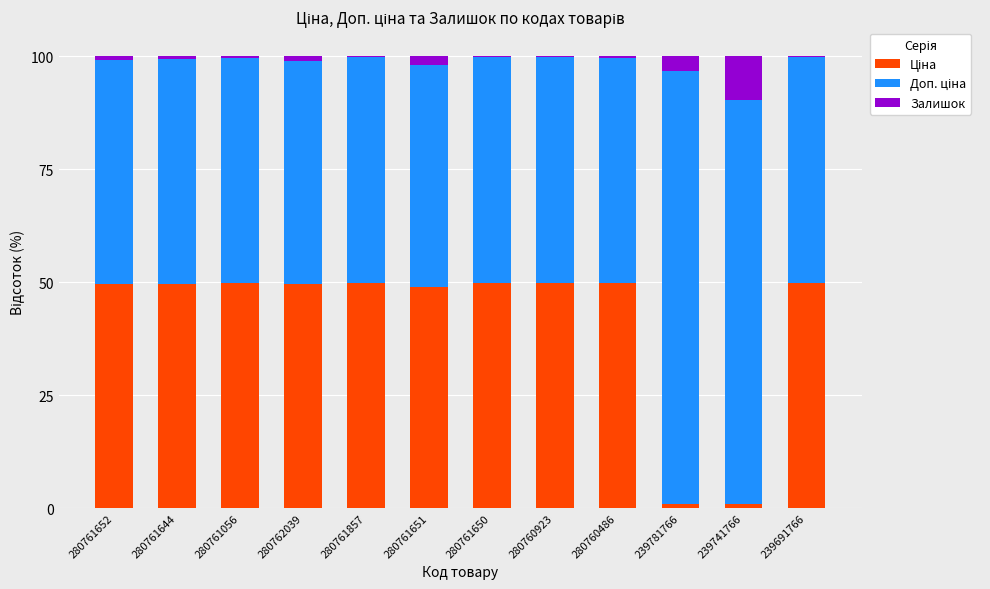

How many categories are shown in the chart?

12